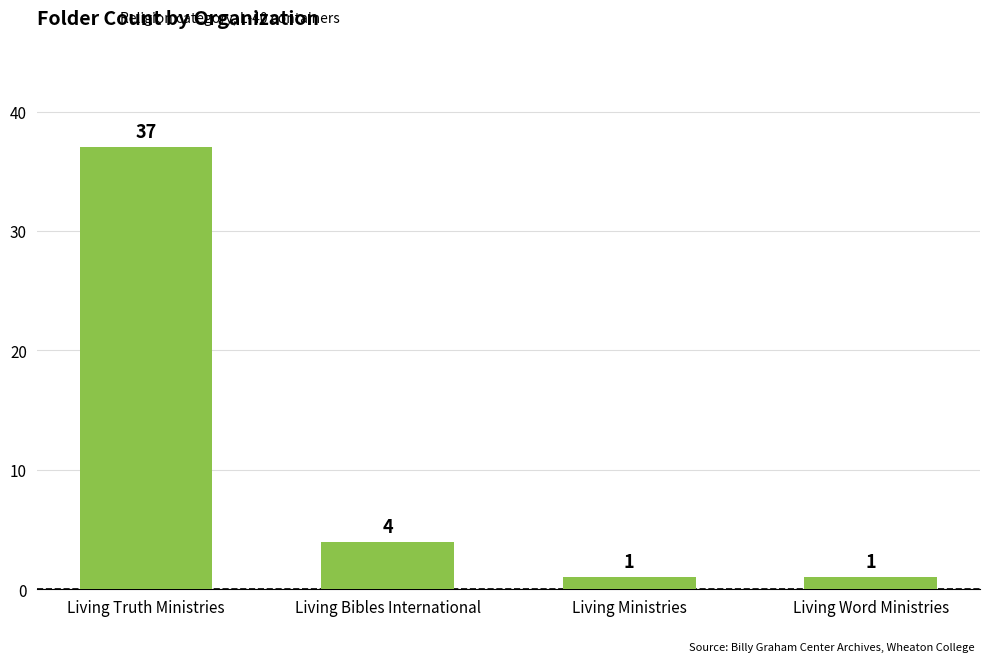

True or false: the data shows 1 at Living Word Ministries.

True